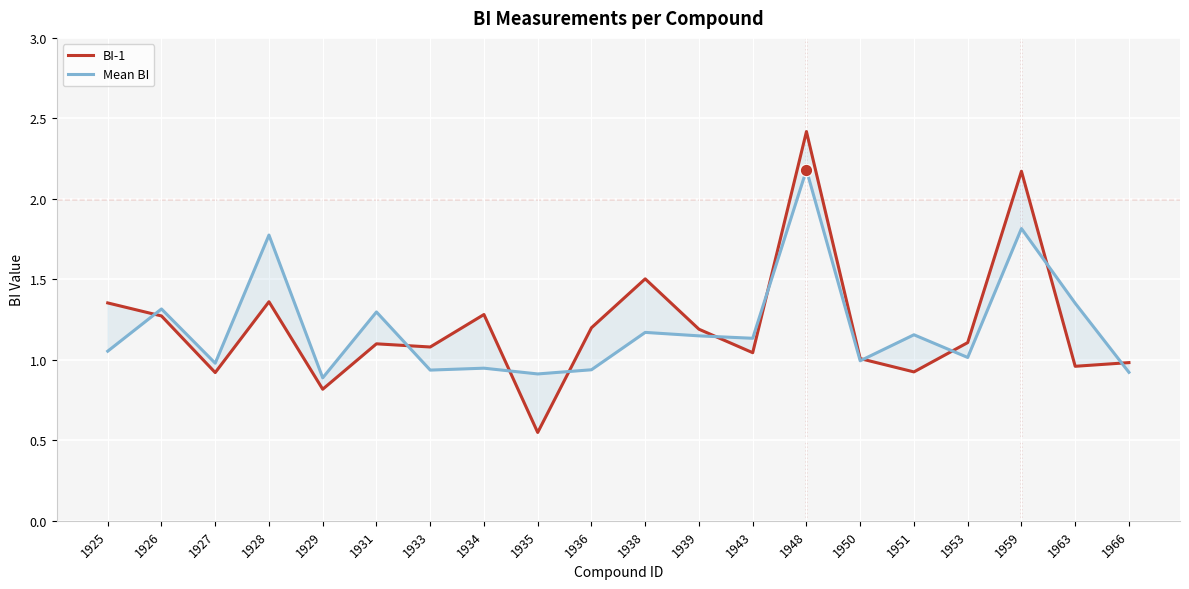

Which series has the largest total across all categories?

BI-1